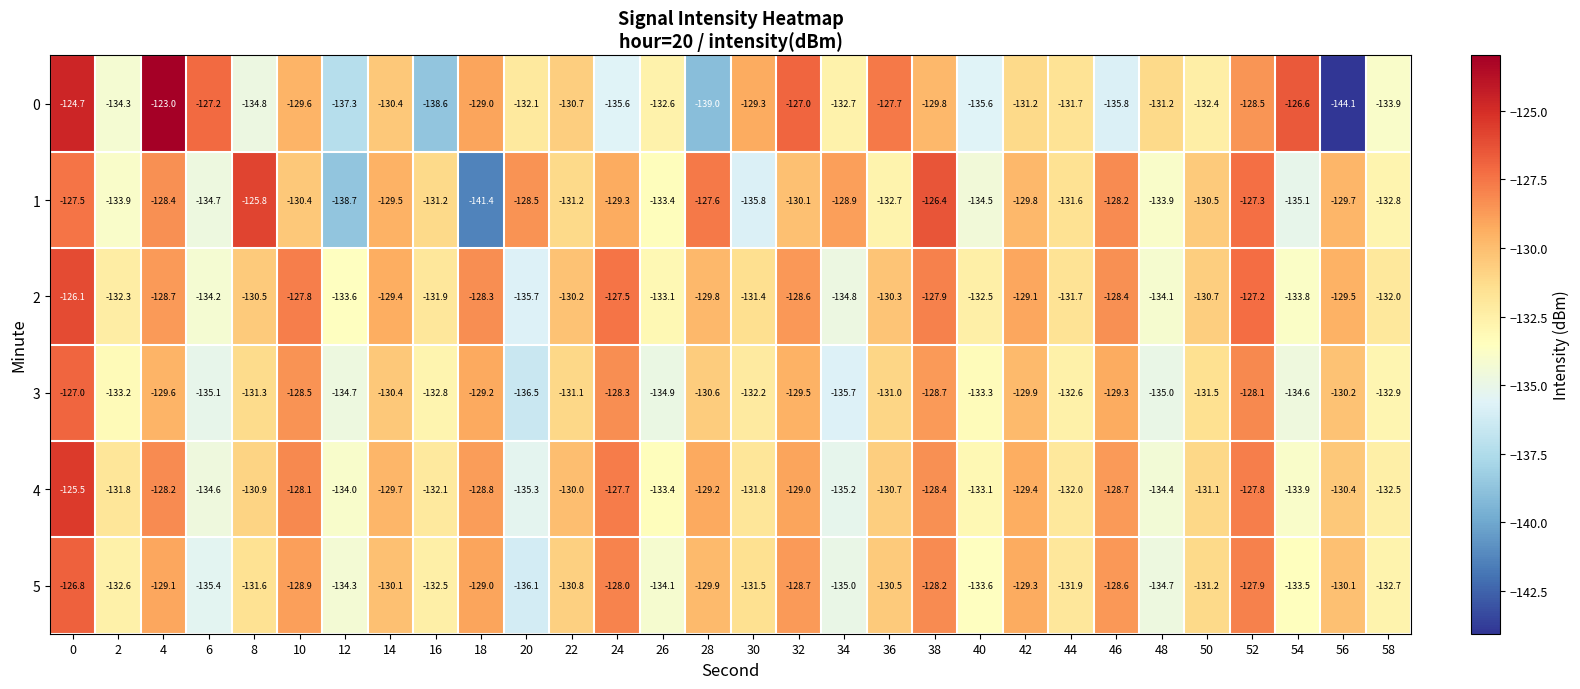

What is the maximum value shown in the chart?

-123.0